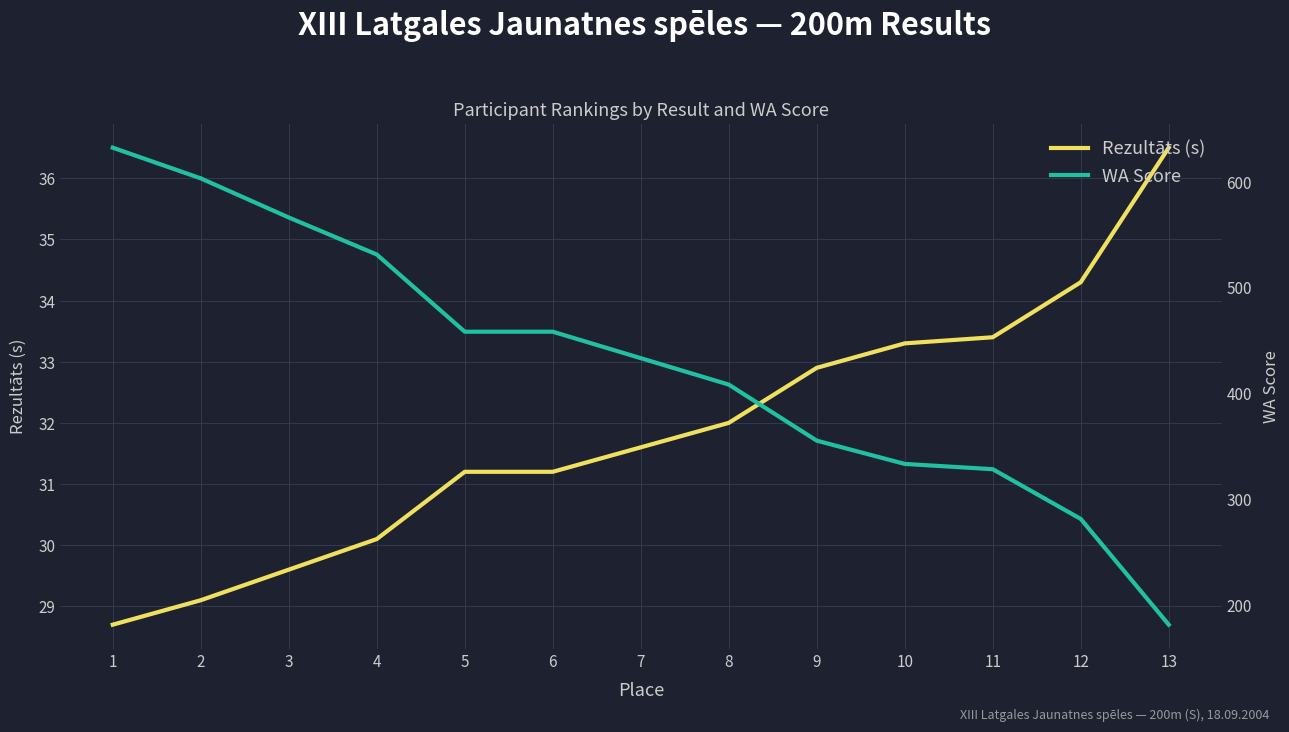

What is the value of the WA Score point at the 12th from the left?

281.0